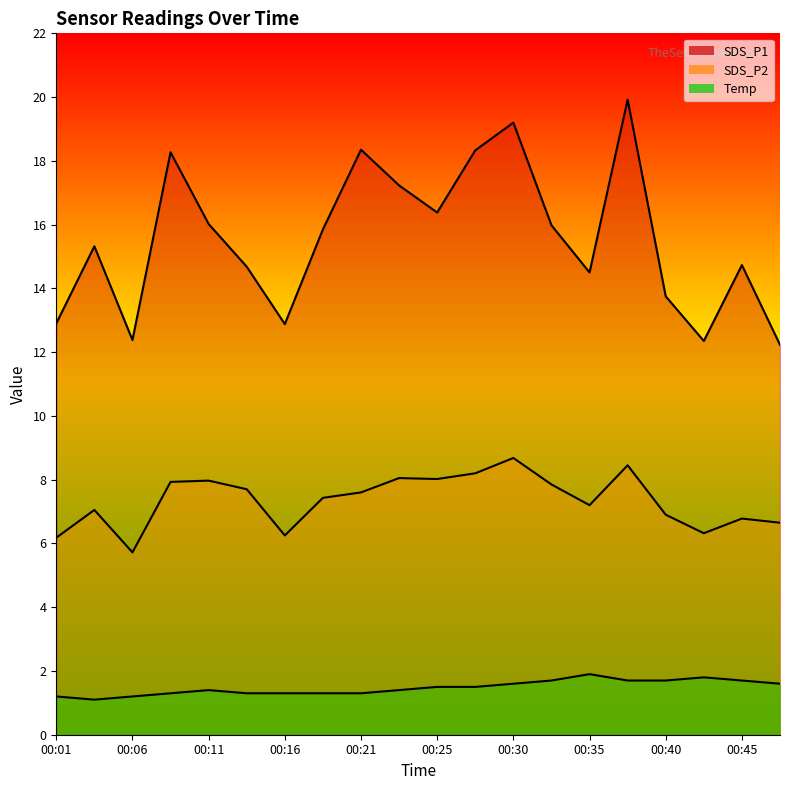

Where is Temp nearest to the value 1?

00:03